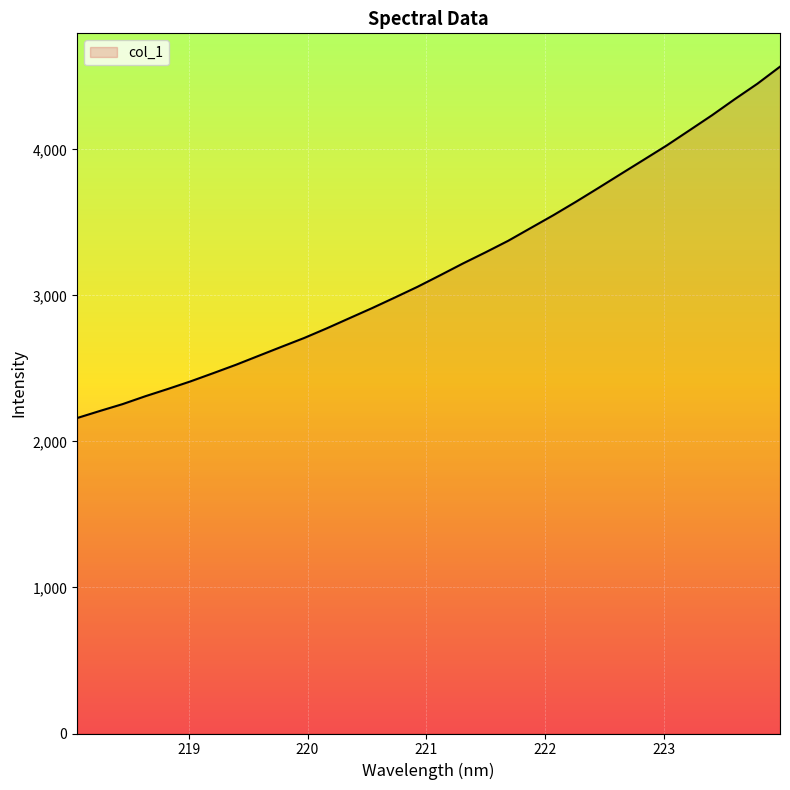

True or false: there are more than 0 points higher than both neighbors.

False